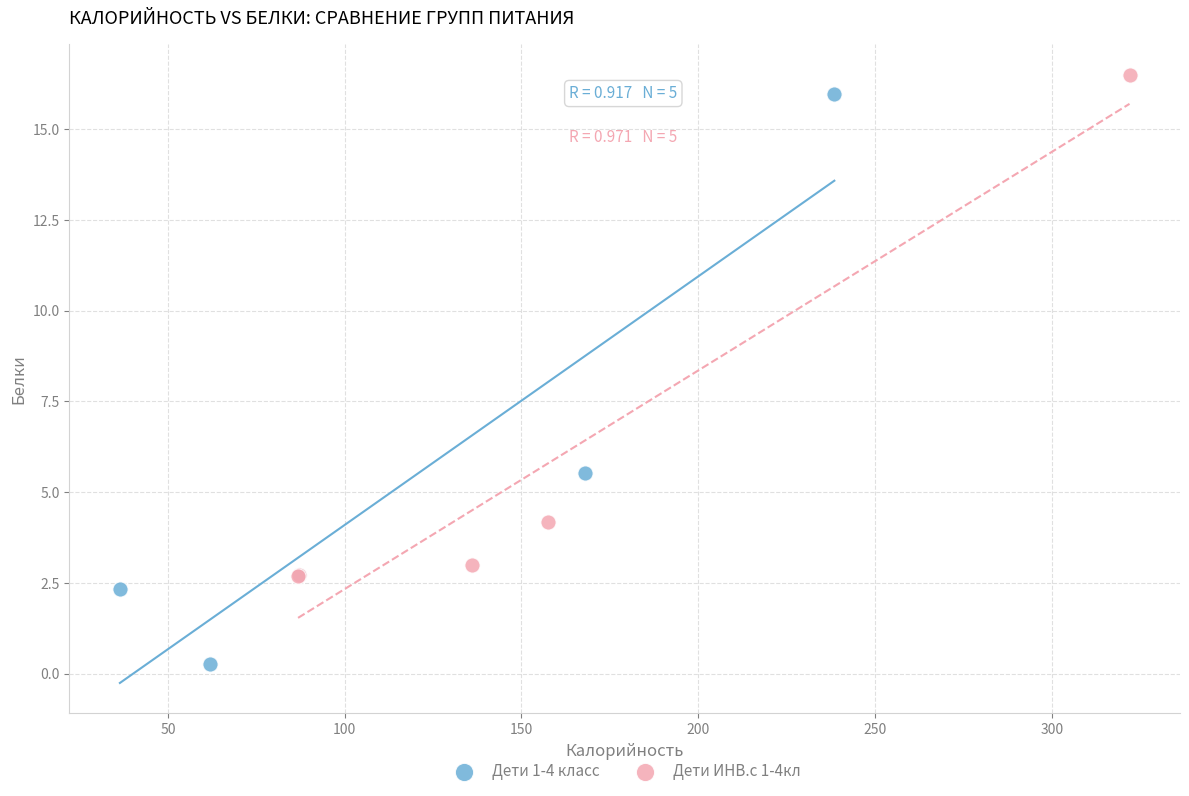

Which series has the widest spread of Y values?

Дети 1-4 класс